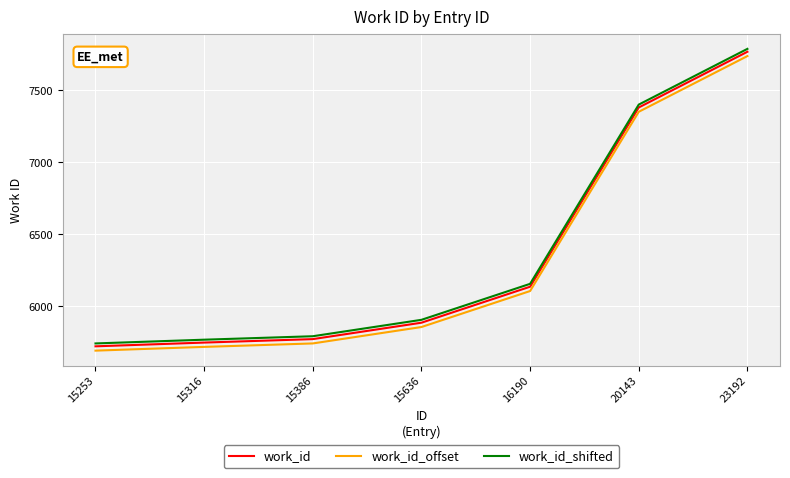

List the labels in order of work_id_shifted value, smallest first.

15253, 15316, 15386, 15636, 16190, 20143, 23192